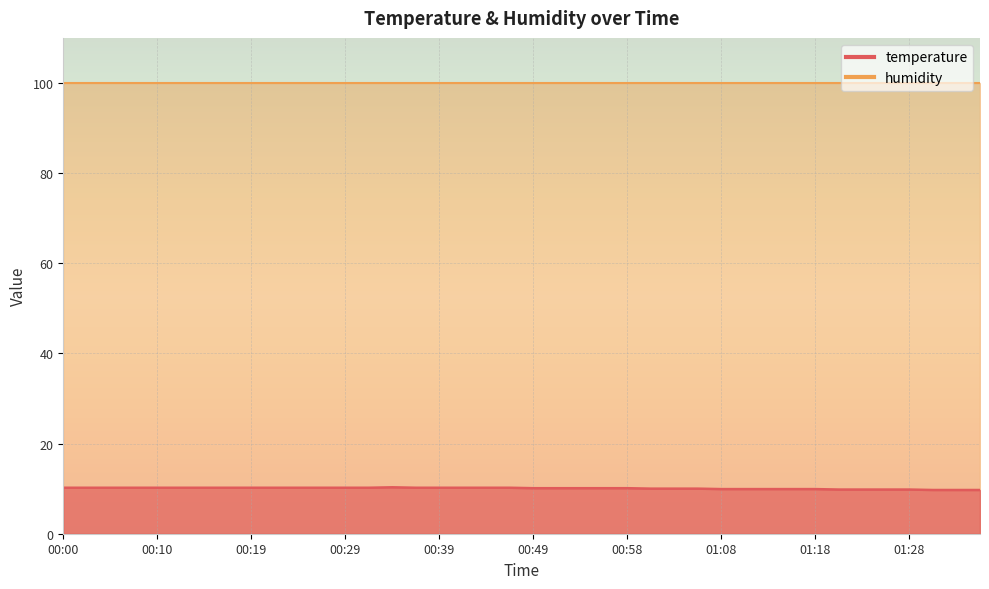

The value at 00:58 is 10.1. True or false?

True